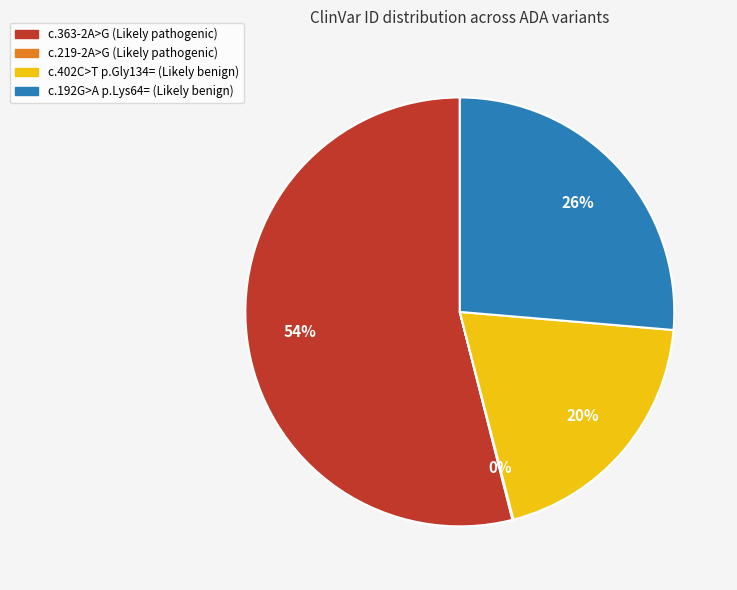

Is there a majority slice in this chart?

Yes